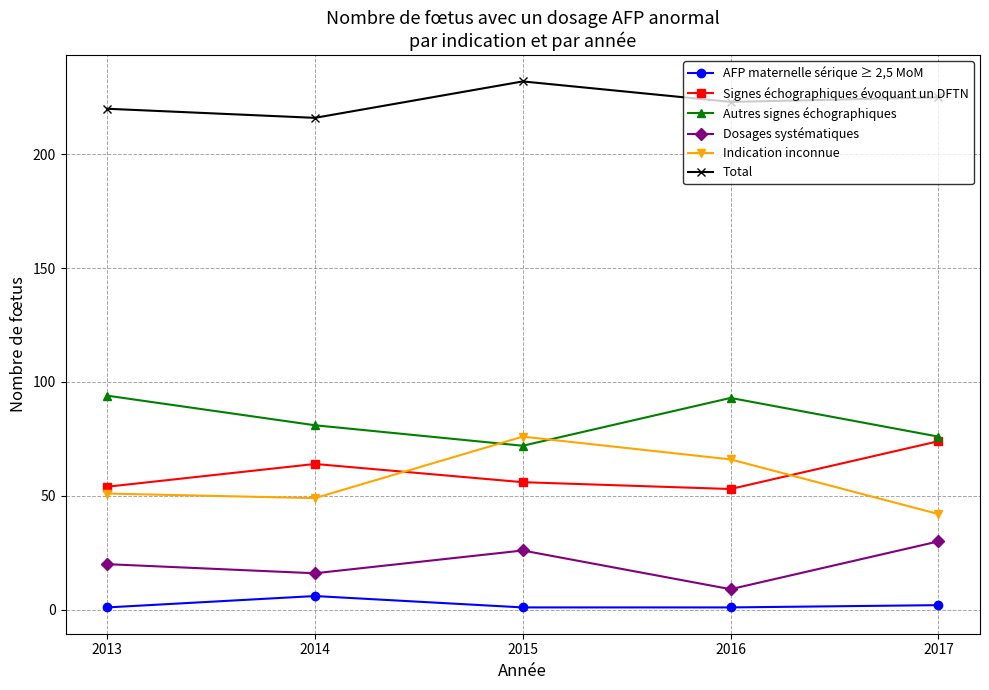

At which label does Total reach its peak?

2015